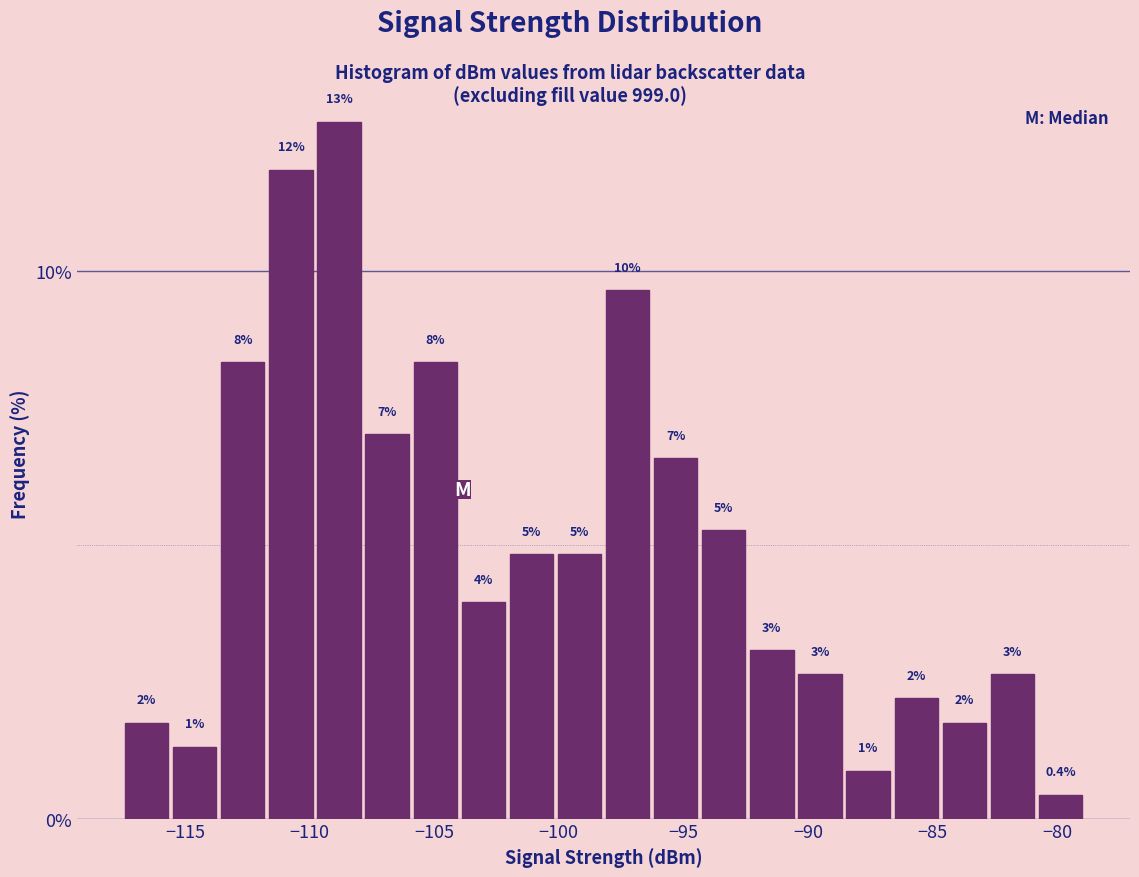

Read against the x-axis, roughly where is the centre of the tallest bar?

-109.0